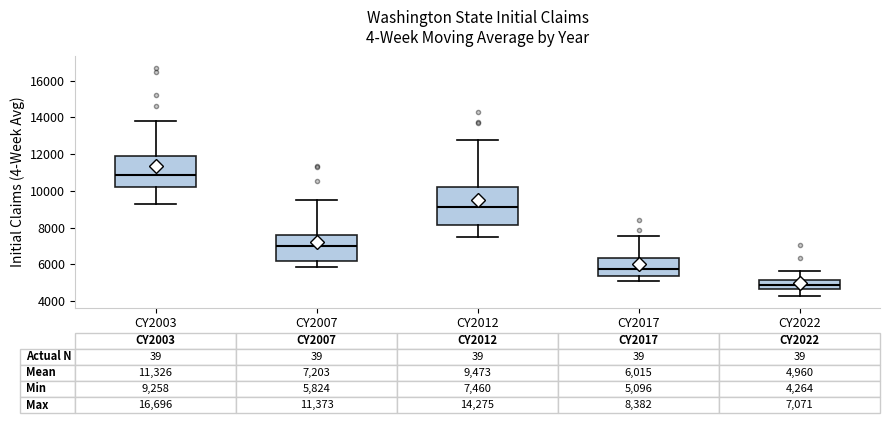

Which box's median line is the highest?

CY2003